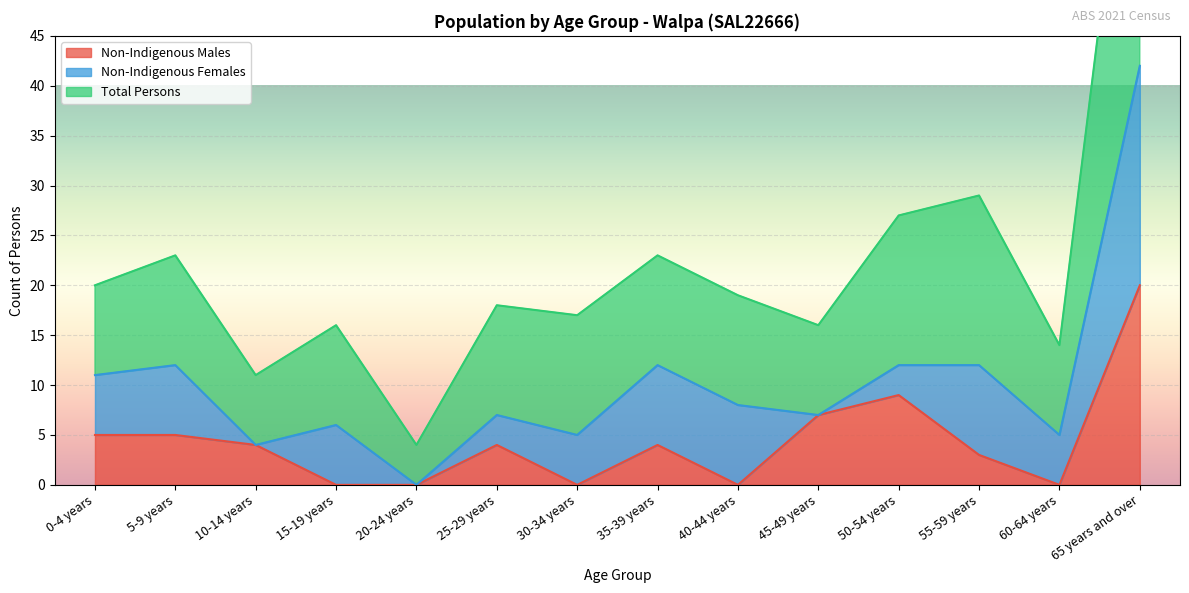

What is the difference between the second highest and second lowest values in the Non-Indigenous Males series?

9